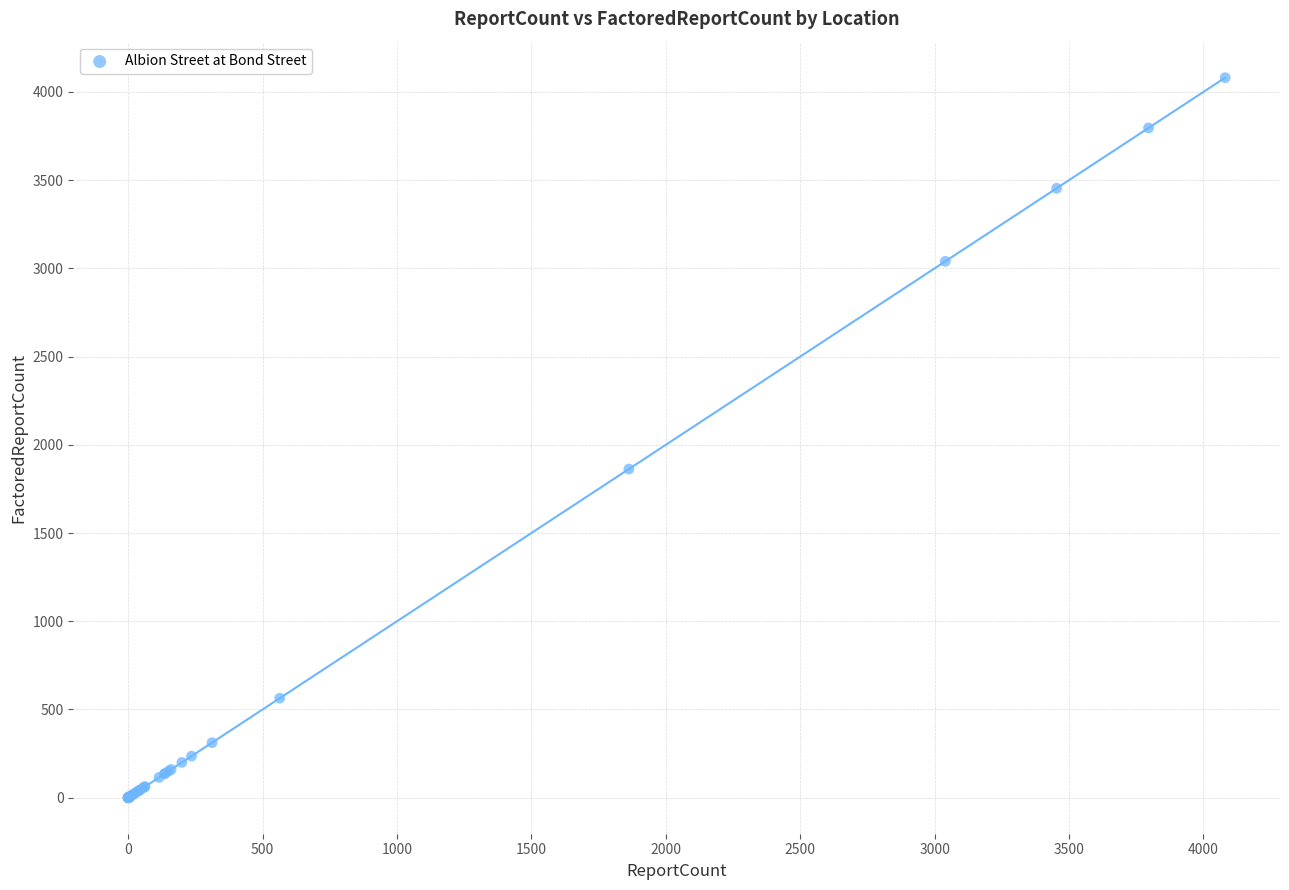

What Y value in the scatter plot is closest to 2040?

1863